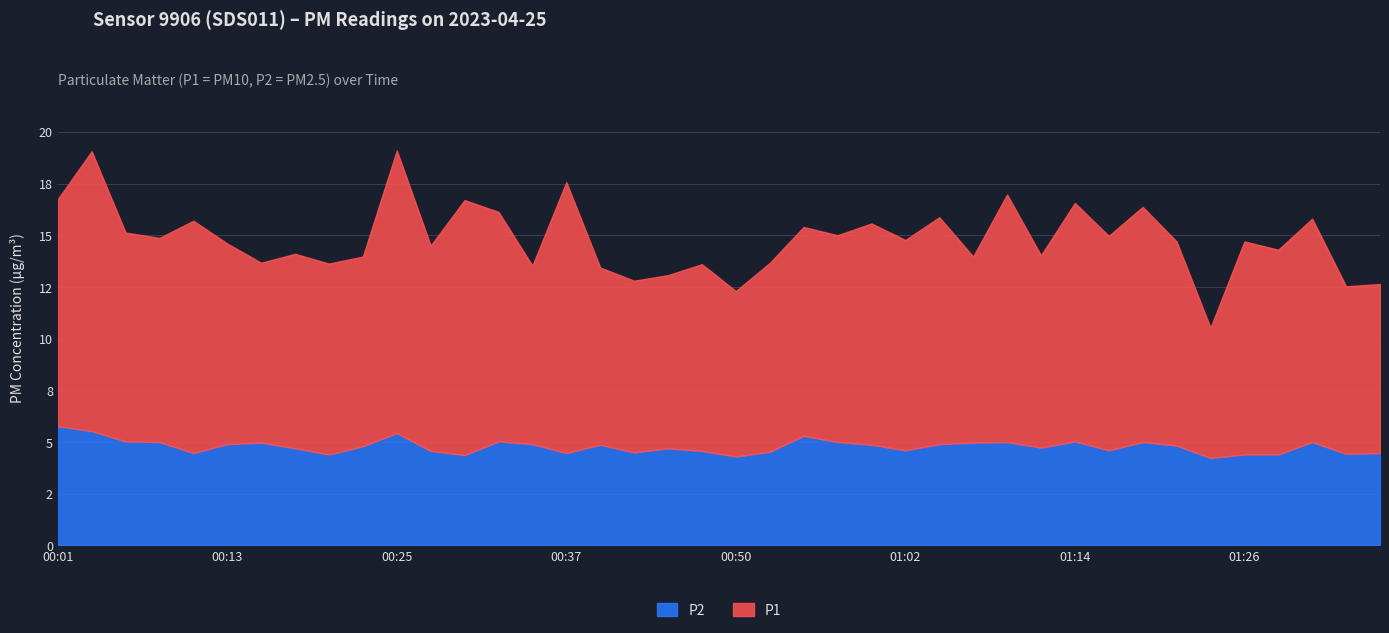

True or false: P2 and P1 cross at least once.

False